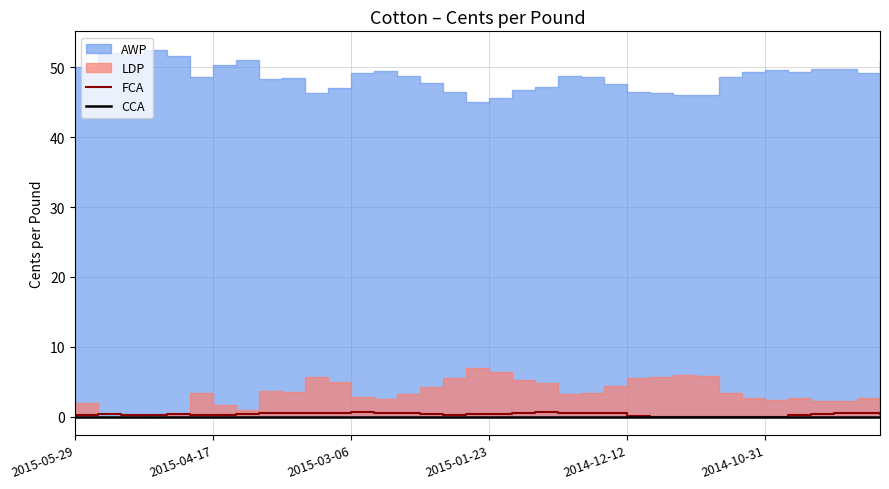

The FCA series shows 0.3 at 2015-01-23. True or false?

True